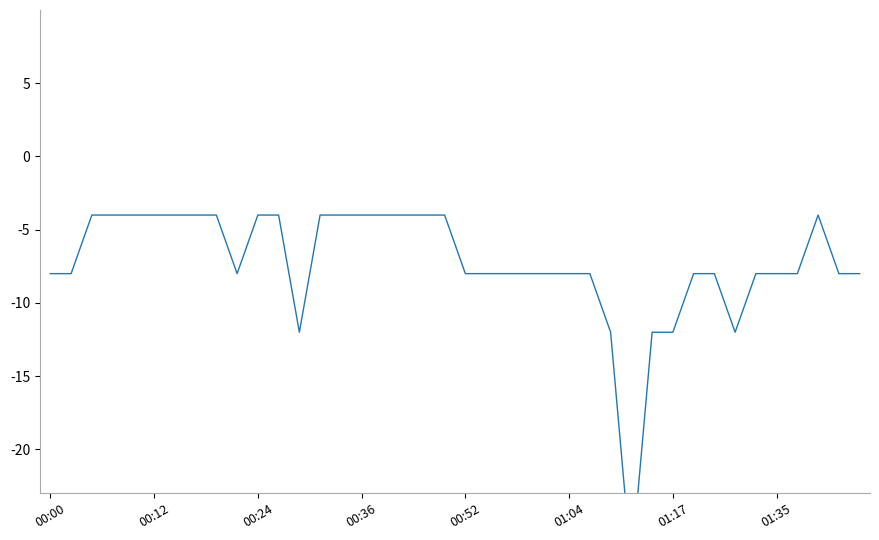

At which category does temperature reach its first local valley?

9